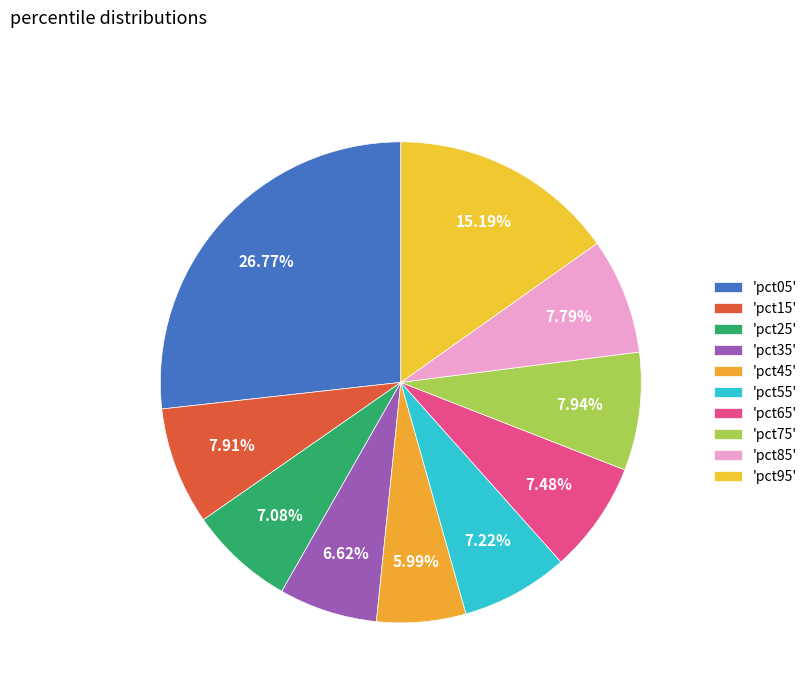

Which category has the biggest portion of the pie?

pct05